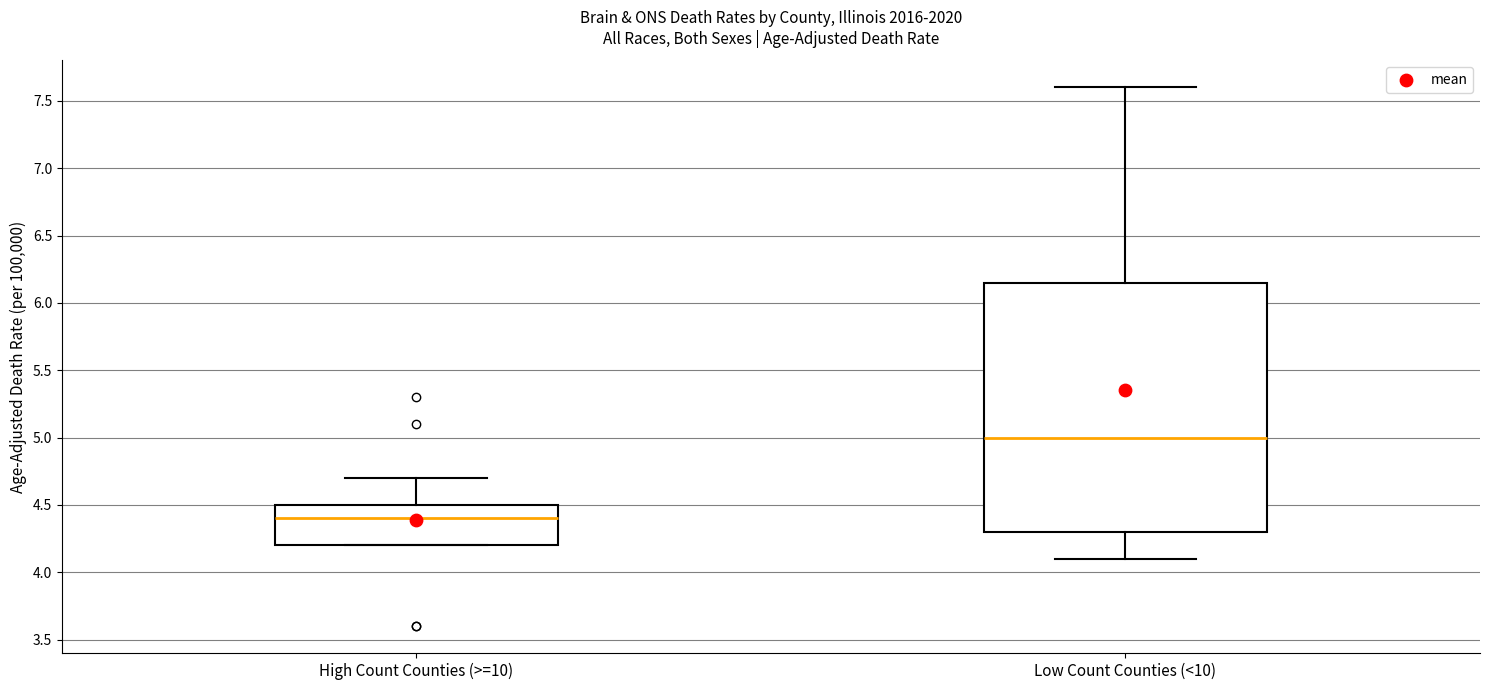

Comparing the boxes themselves (not the whiskers), which one is the tallest?

Low Count Counties (<10)